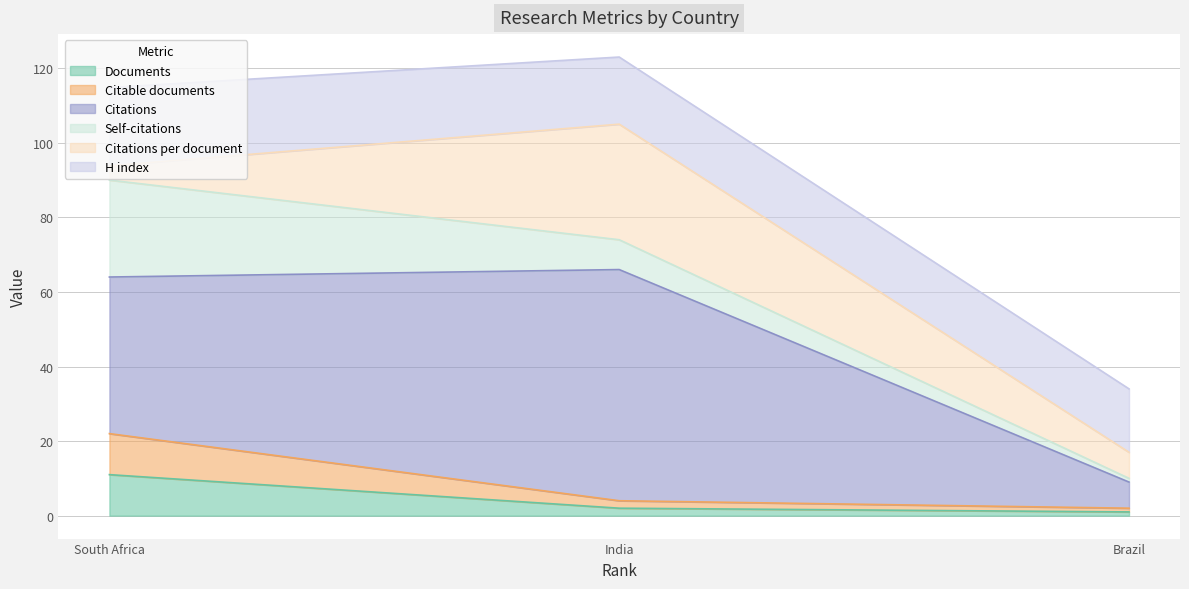

Reading right to left, what are all the values shown in this chart?

Documents: Brazil=1.0	India=2.0	South Africa=11.0
Citable documents: Brazil=1.0	India=2.0	South Africa=11.0
Citations: Brazil=7.0	India=62.0	South Africa=42.0
Self-citations: Brazil=1.0	India=8.0	South Africa=26.0
Citations per document: Brazil=7.0	India=31.0	South Africa=3.8
H index: Brazil=17.0	India=18.0	South Africa=21.0